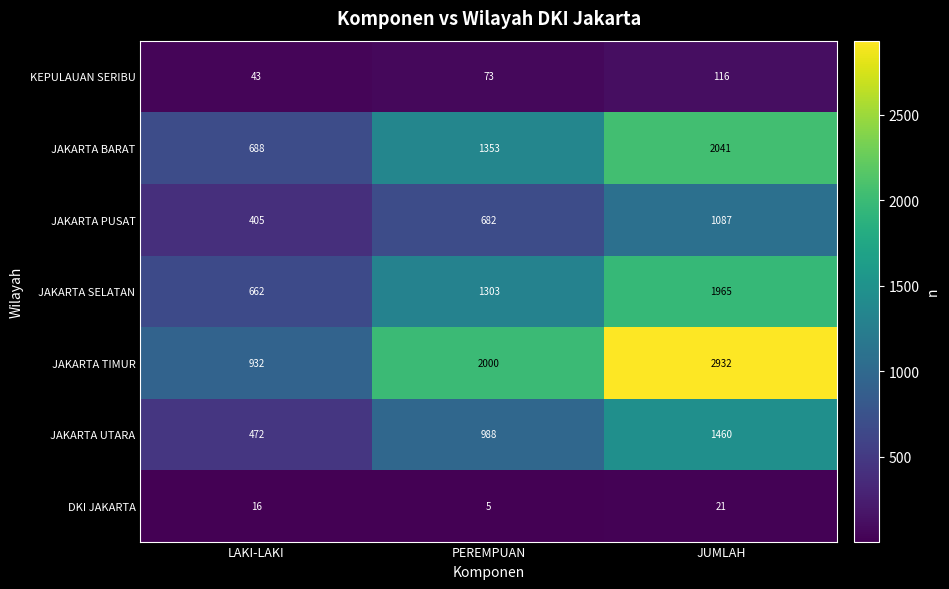

Reading left to right, what are all the values shown in this chart?

KEPULAUAN SERIBU: LAKI-LAKI=43	PEREMPUAN=73	JUMLAH=116
JAKARTA BARAT: LAKI-LAKI=688	PEREMPUAN=1353	JUMLAH=2041
JAKARTA PUSAT: LAKI-LAKI=405	PEREMPUAN=682	JUMLAH=1087
JAKARTA SELATAN: LAKI-LAKI=662	PEREMPUAN=1303	JUMLAH=1965
JAKARTA TIMUR: LAKI-LAKI=932	PEREMPUAN=2000	JUMLAH=2932
JAKARTA UTARA: LAKI-LAKI=472	PEREMPUAN=988	JUMLAH=1460
DKI JAKARTA: LAKI-LAKI=16	PEREMPUAN=5	JUMLAH=21